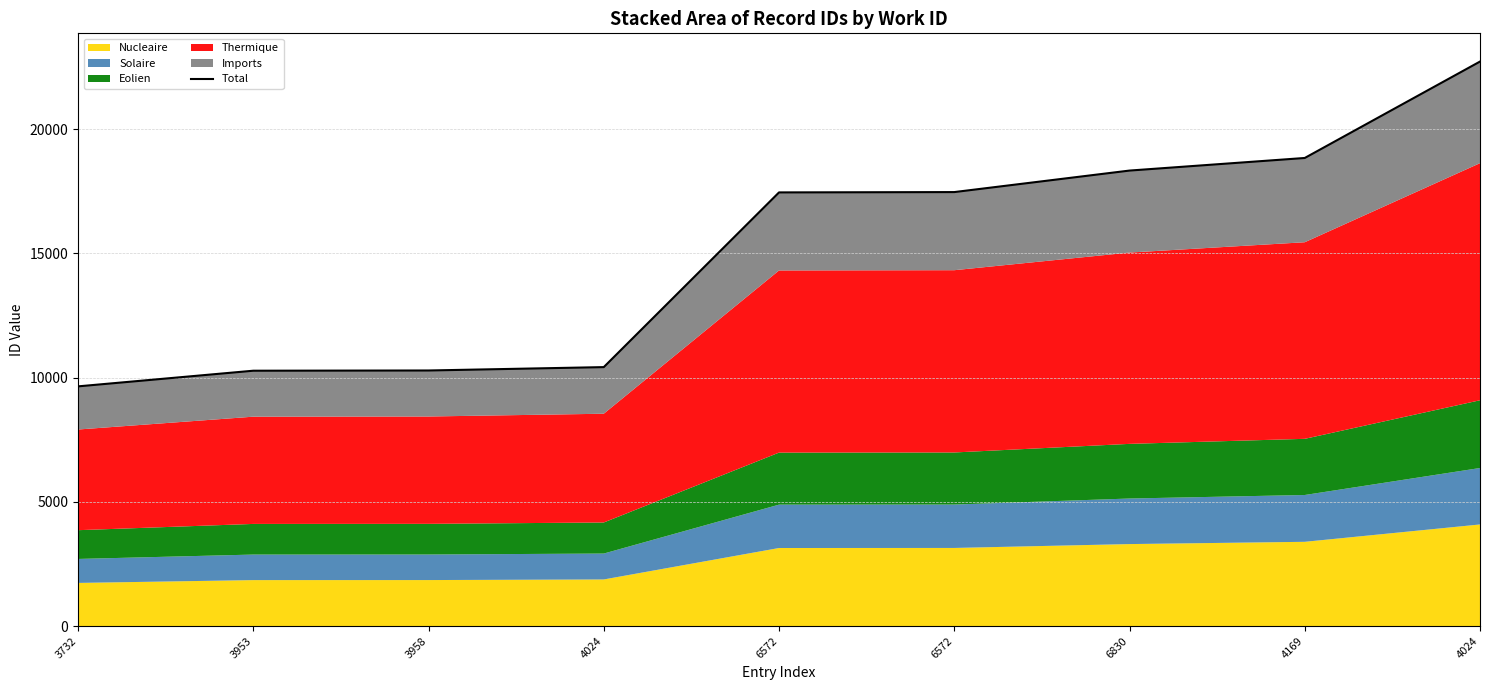

What is the minimum value shown in the chart?

9648